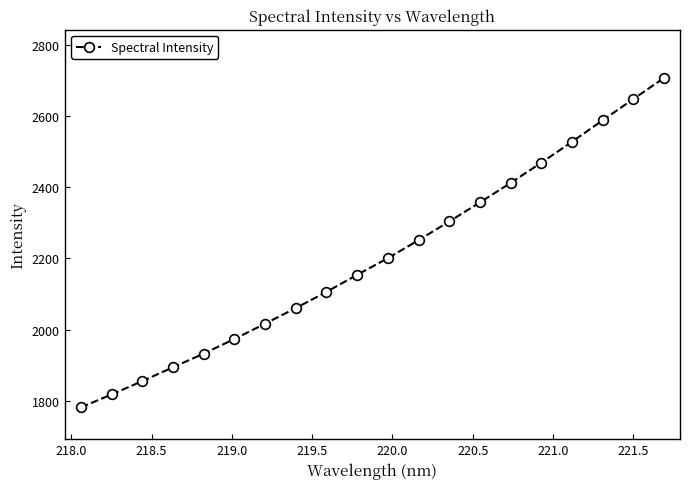

How many data points does each series have?

20